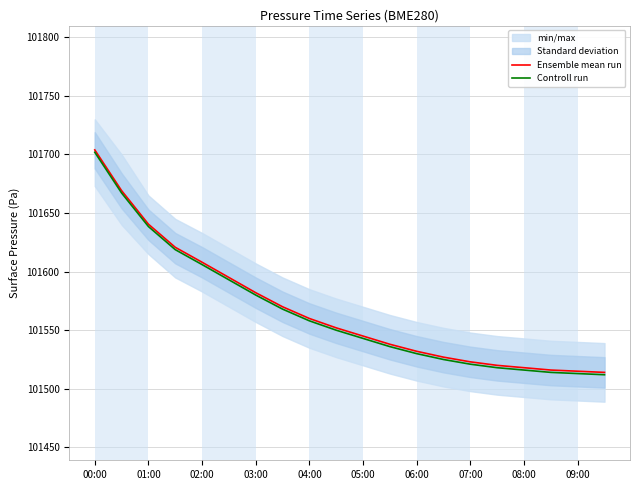

Is the value of Ensemble mean run at 06:00 greater than the value of Controll run at 03:00?

No